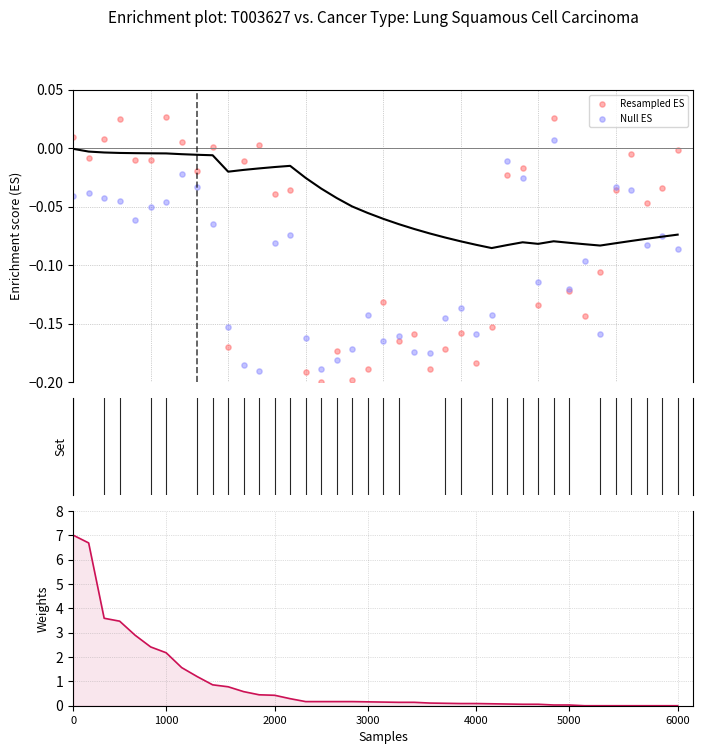

Which series contains the lowest Y value?

Resampled ES